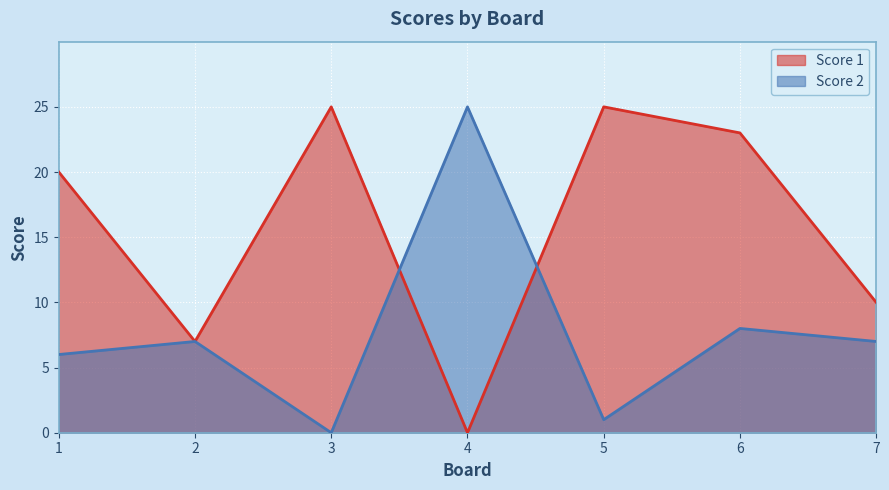

Which category has the lowest value across all series?

4